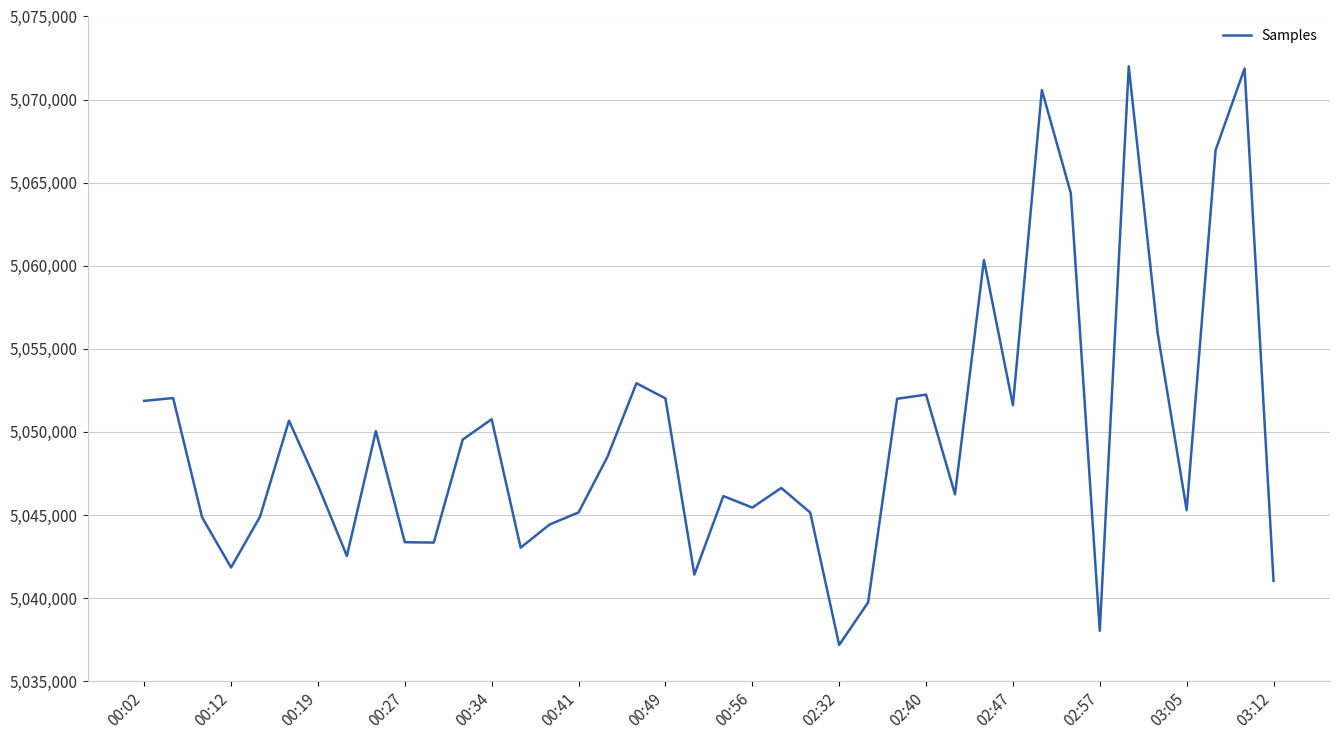

What is the maximum value shown in the chart?

5071999